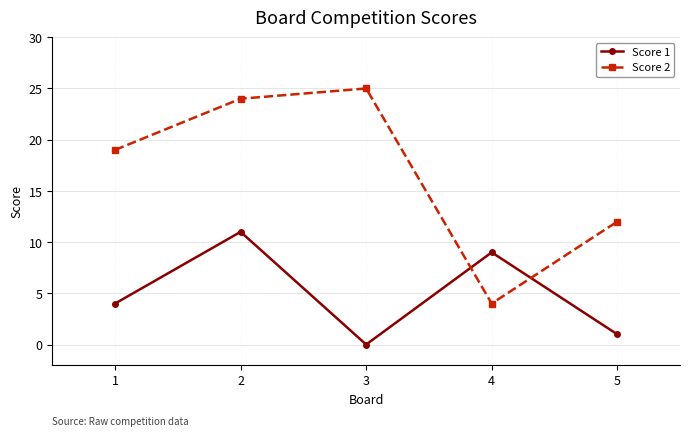

The Score 2 series shows 25 at 3. True or false?

True